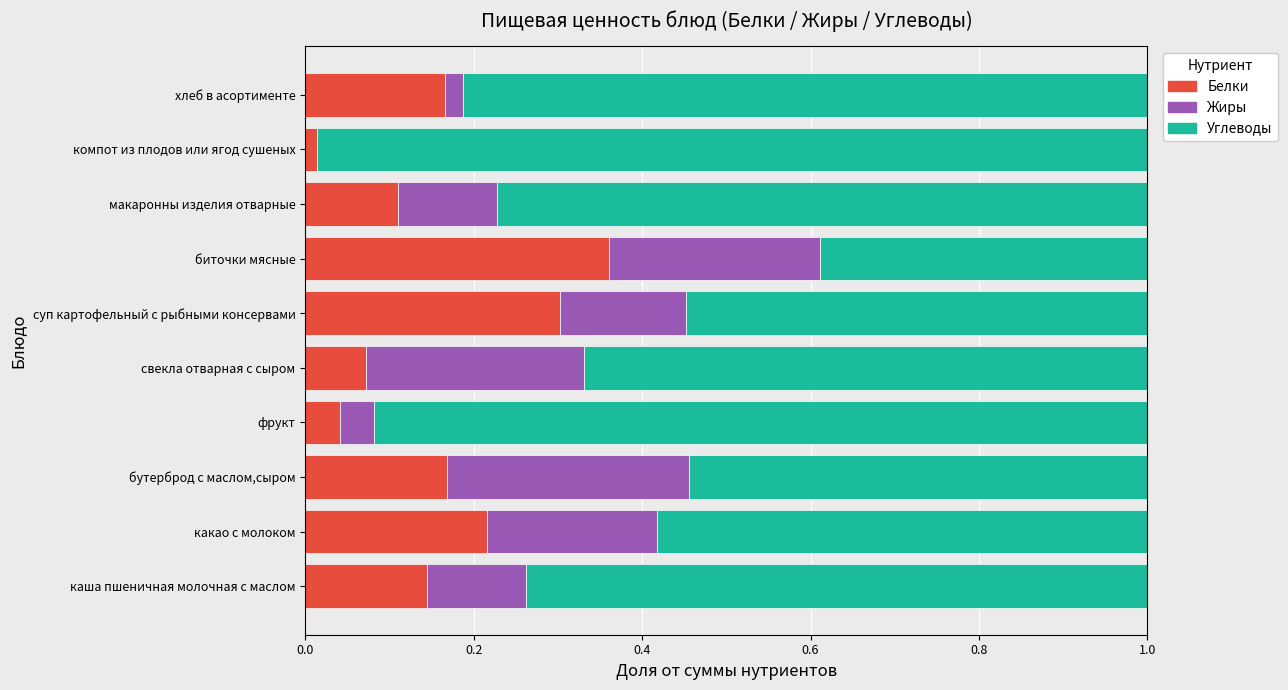

True or false: Белки has a value of 0.3 at каша пшеничная молочная с маслом.

False